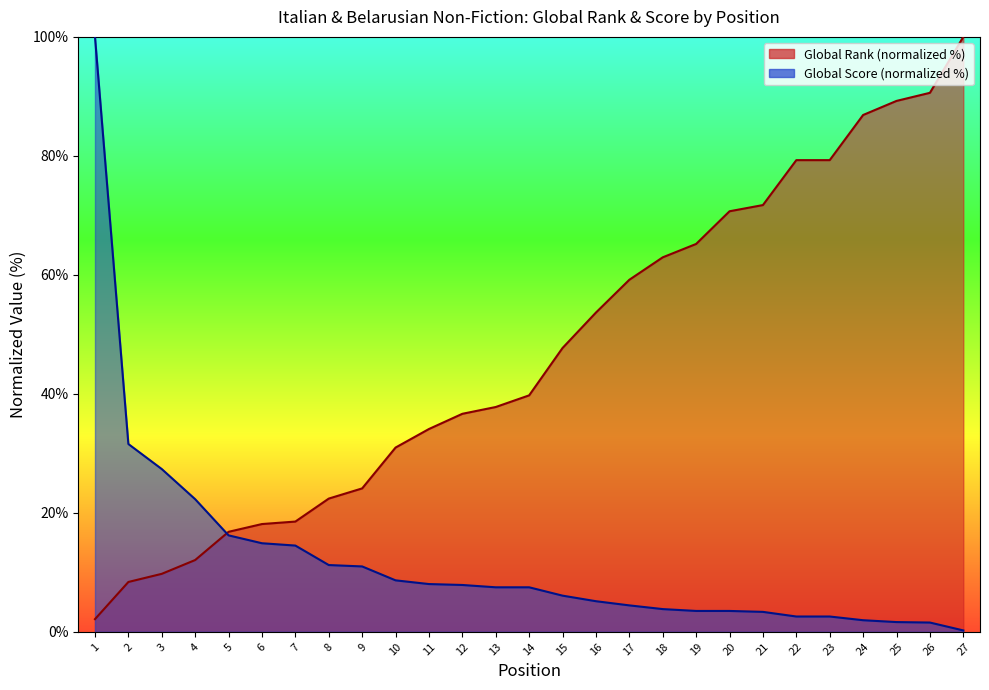

Which series has the widest spread of values?

Global Score (normalized %)